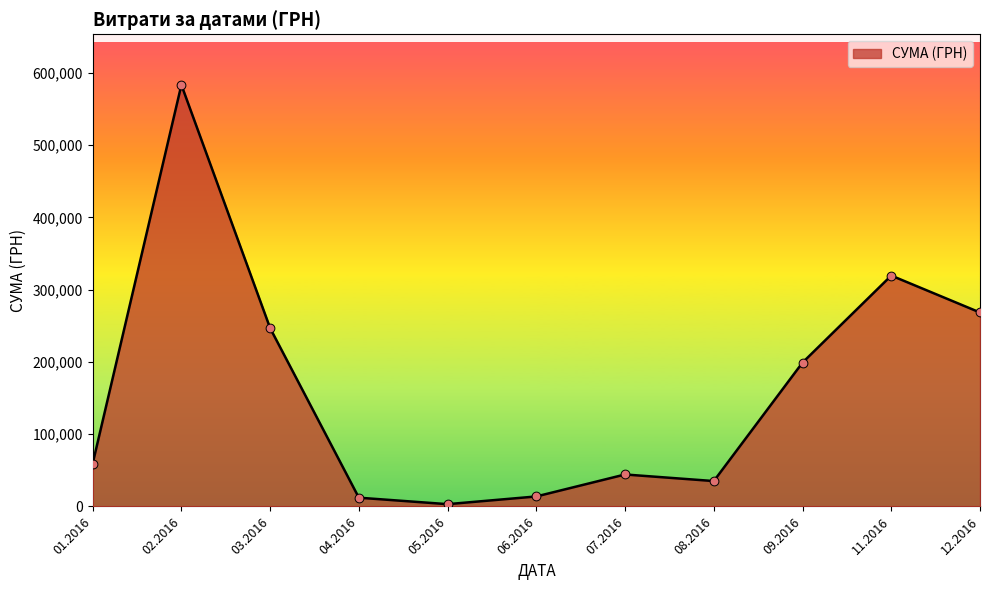

What is the change in value from 01.2016 to 08.2016?

-24092.9